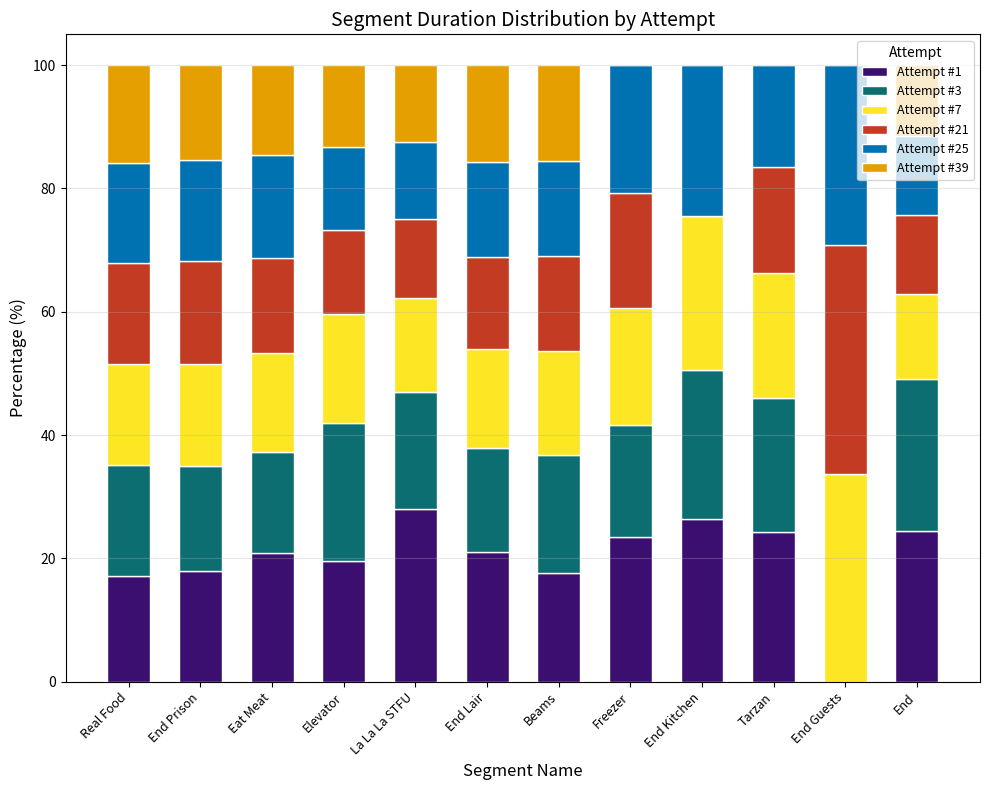

What is the highest value of the Attempt #1 series?

28.0